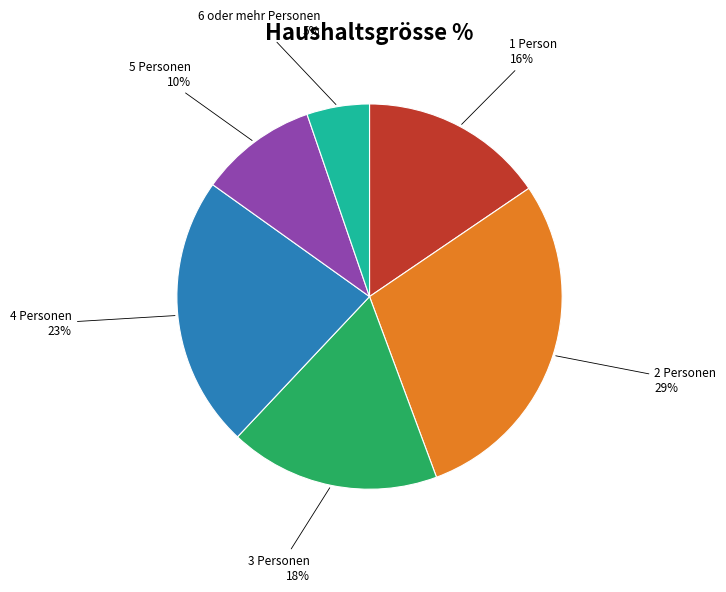

Is there a majority slice in this chart?

No